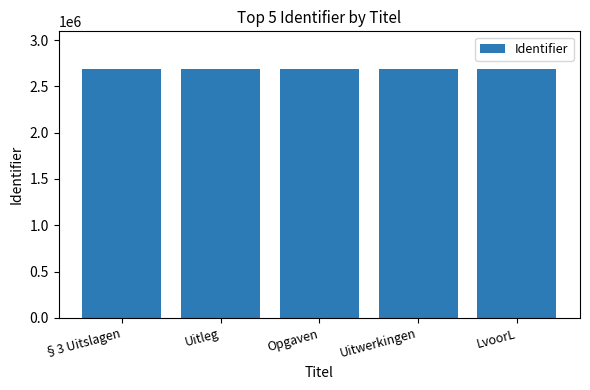

What is the smallest value displayed?

2689153